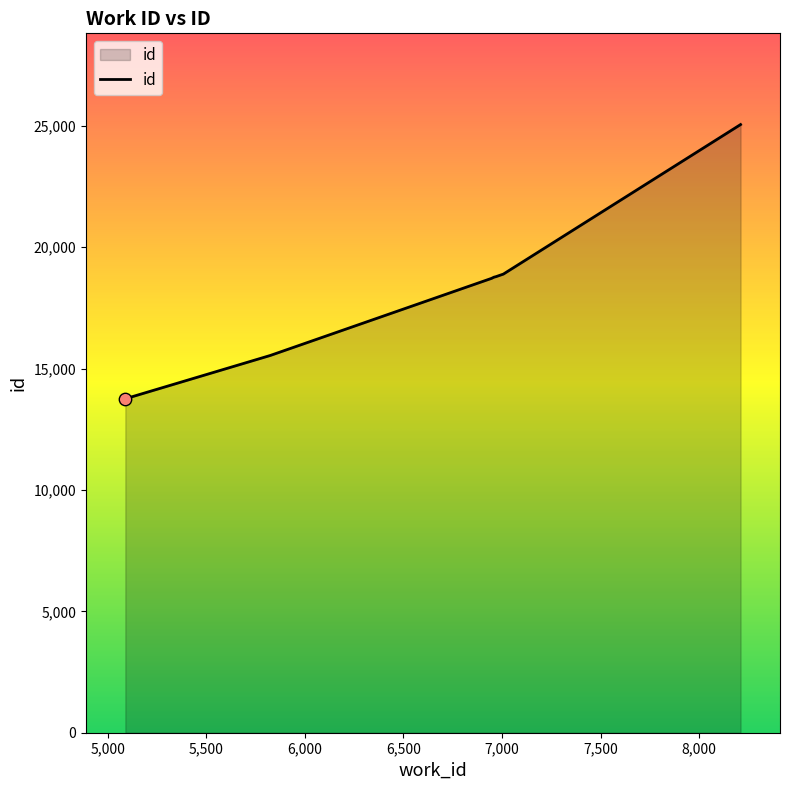

What is the smallest value displayed?

13759